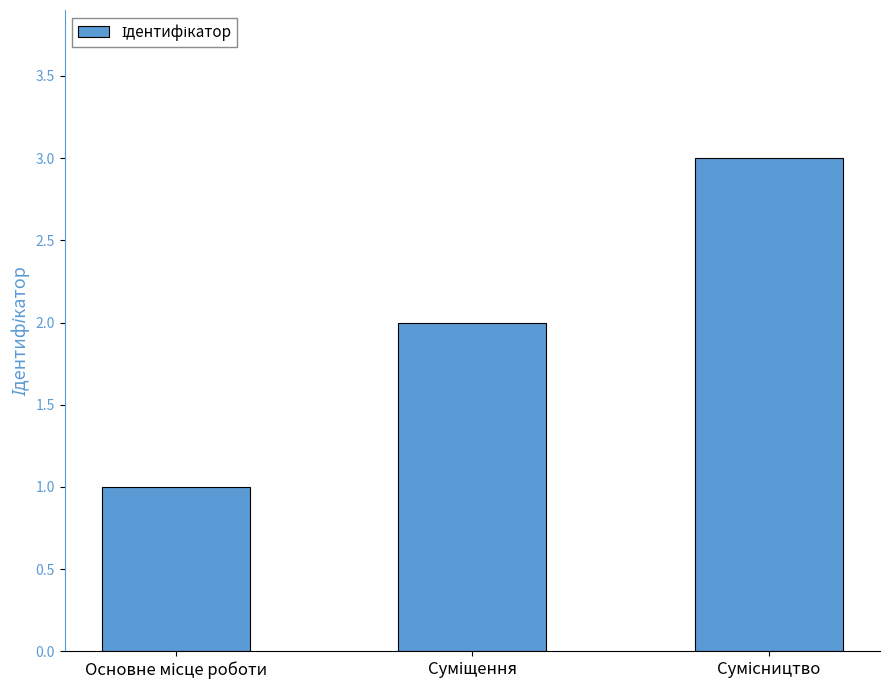

What is the sum of all values?

6